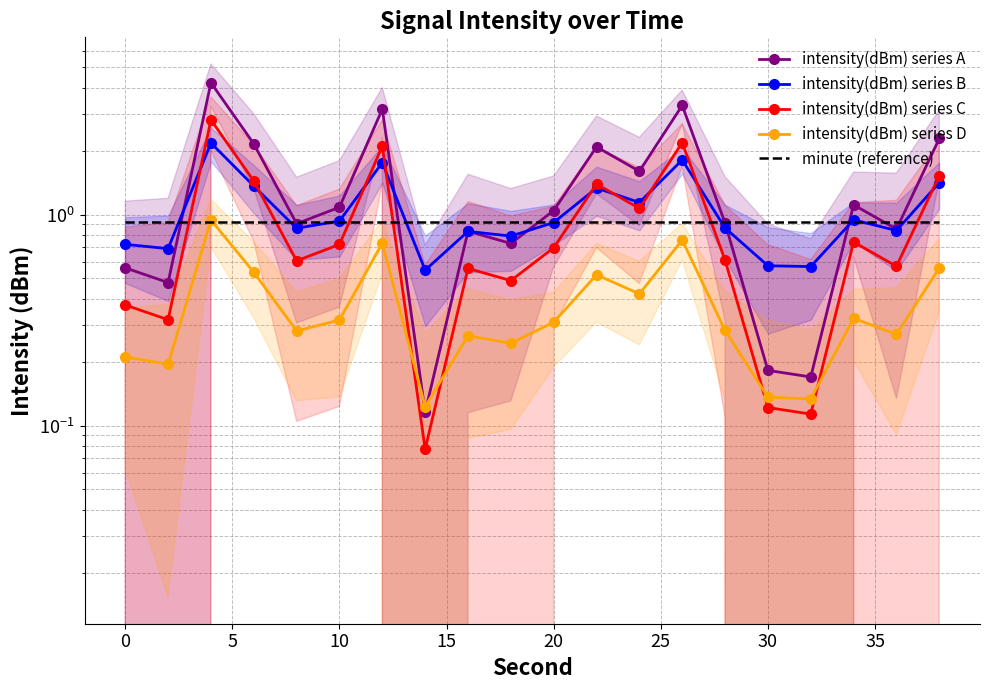

Reading left to right, extract all data points from this chart.

intensity(dBm) series A: 0.6	0.5	4.2	2.2	0.9	1.1	3.2	0.1	0.8	0.7	1.0	2.1	1.6	3.3	0.9	0.2	0.2	1.1	0.9	2.3
intensity(dBm) series B: 0.7	0.7	2.2	1.4	0.9	0.9	1.8	0.5	0.8	0.8	0.9	1.3	1.1	1.8	0.9	0.6	0.6	0.9	0.8	1.4
intensity(dBm) series C: 0.4	0.3	2.8	1.4	0.6	0.7	2.1	0.1	0.6	0.5	0.7	1.4	1.1	2.2	0.6	0.1	0.1	0.7	0.6	1.5
intensity(dBm) series D: 0.2	0.2	0.9	0.5	0.3	0.3	0.7	0.1	0.3	0.2	0.3	0.5	0.4	0.8	0.3	0.1	0.1	0.3	0.3	0.6
minute (reference): 0.9	0.9	0.9	0.9	0.9	0.9	0.9	0.9	0.9	0.9	0.9	0.9	0.9	0.9	0.9	0.9	0.9	0.9	0.9	0.9